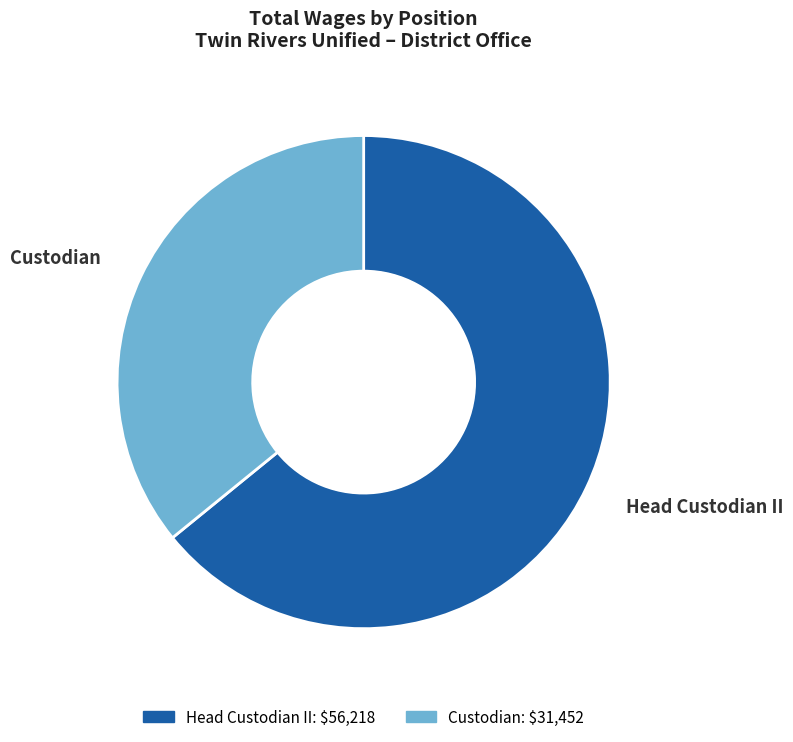

How many slices are in this pie chart?

2